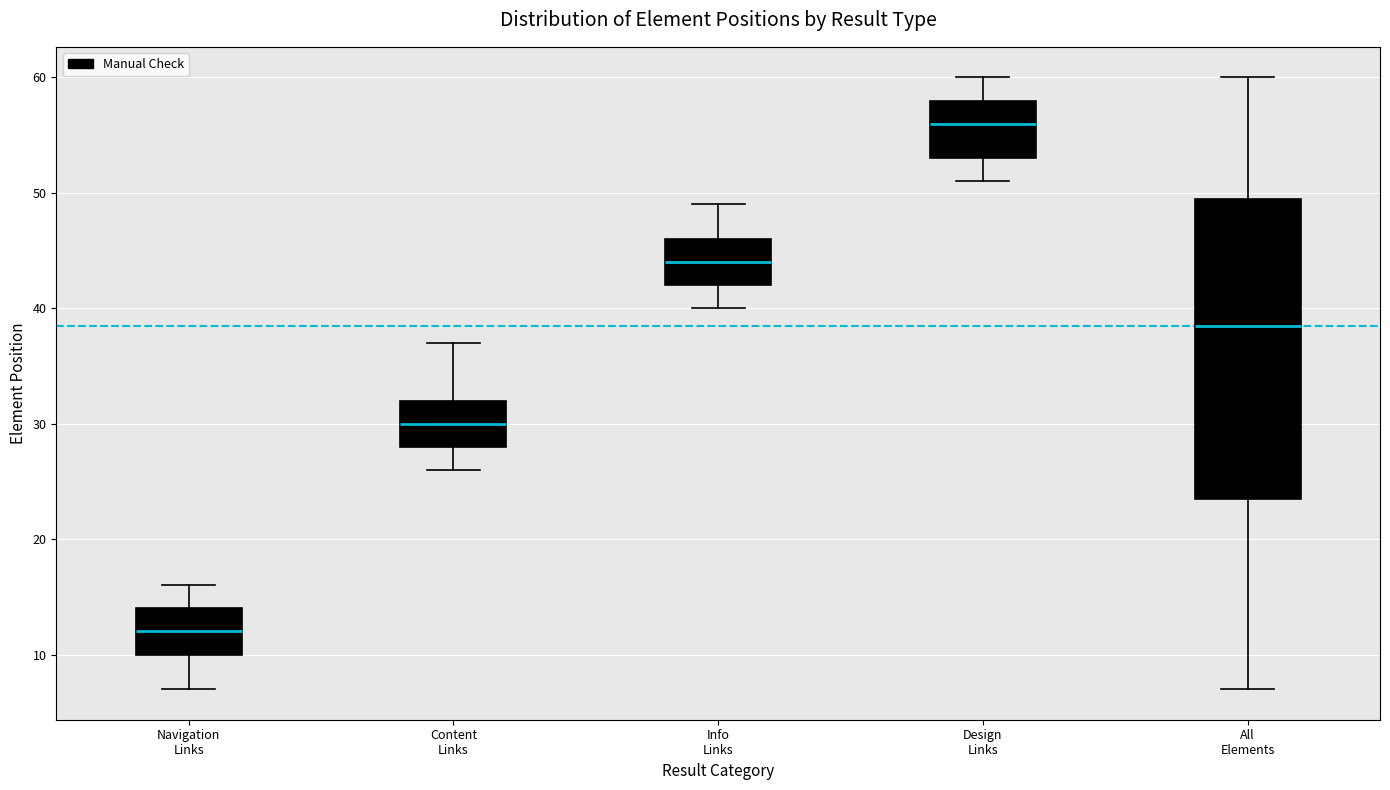

Which box has the highest median line?

Design Links